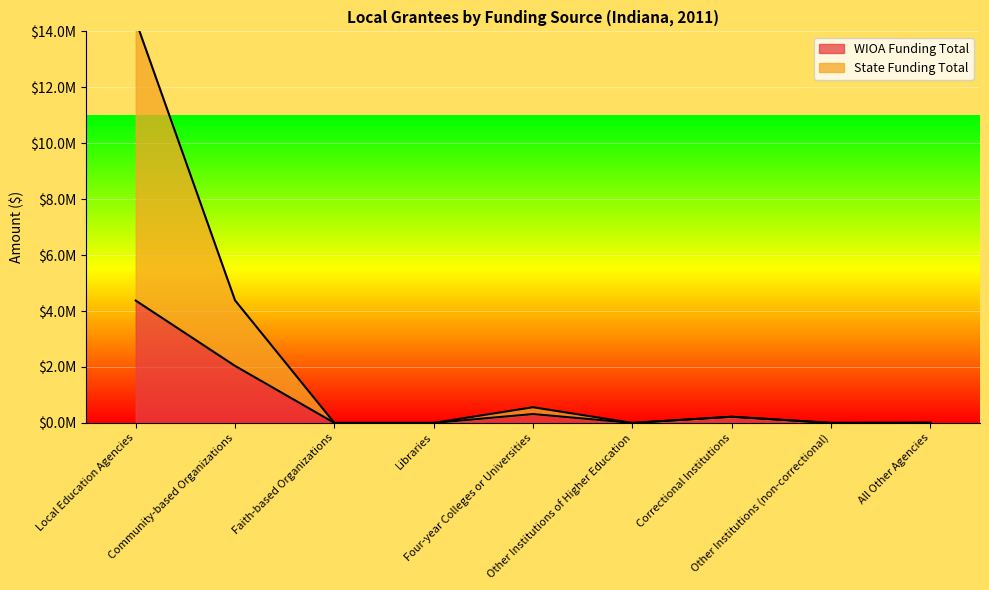

In State Funding Total, how many points are lower than both neighbors (excluding endpoints)?

2